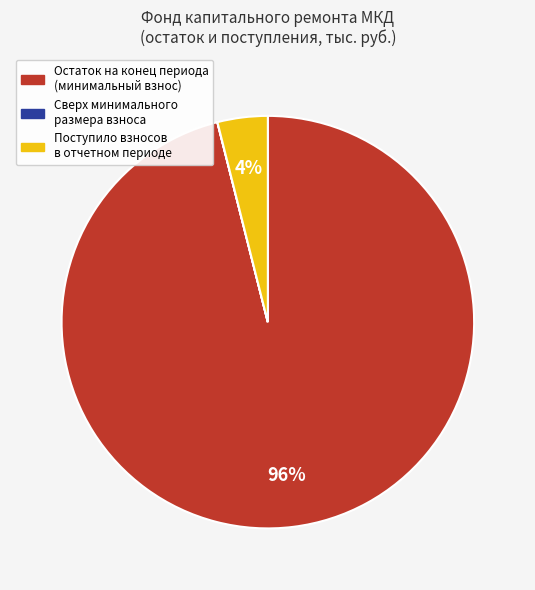

What is the majority slice?

Остаток на конец периода (минимальный взнос)